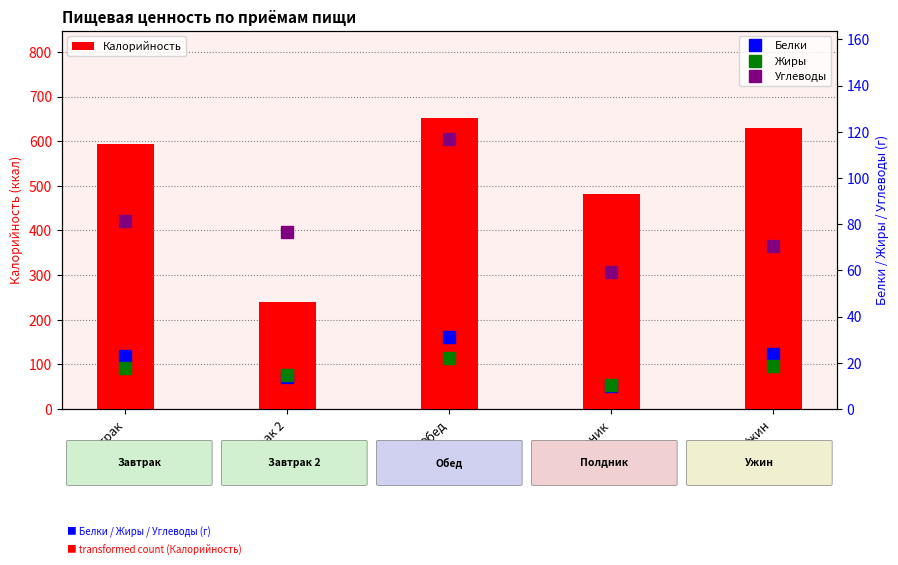

What is the difference between the maximum and second lowest values in the Калорийность series?

171.1